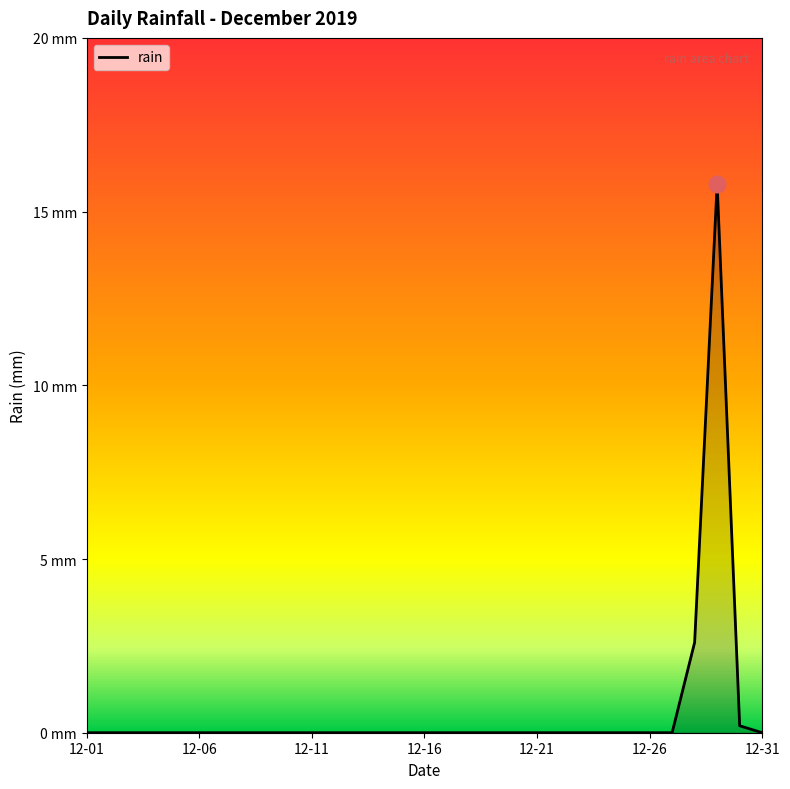

Does the chart display data point markers on the line(s)?

No